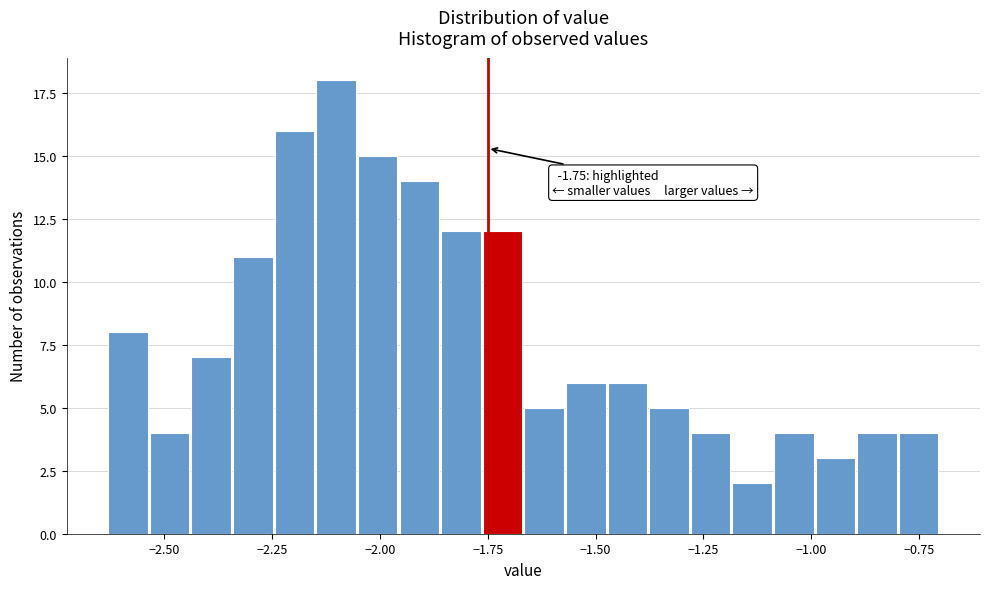

Read against the x-axis, roughly where is the centre of the tallest bar?

-2.10